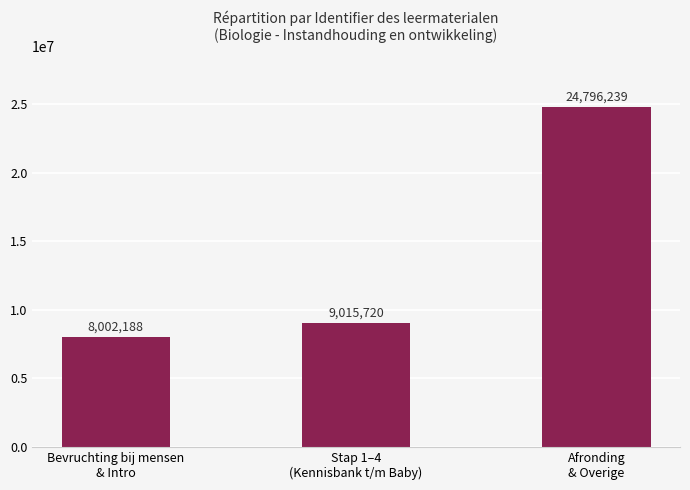

Rank the categories by value from lowest to highest.

Bevruchting bij mensen
& Intro, Stap 1–4
(Kennisbank t/m Baby), Afronding
& Overige